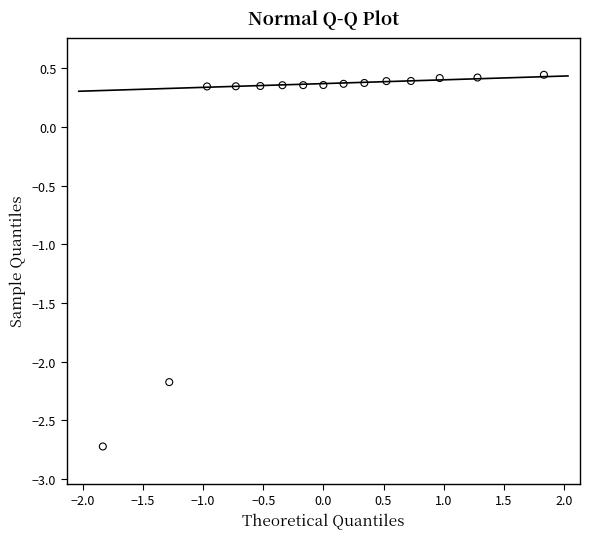

What Y value in the scatter plot is closest to -1?

-2.2